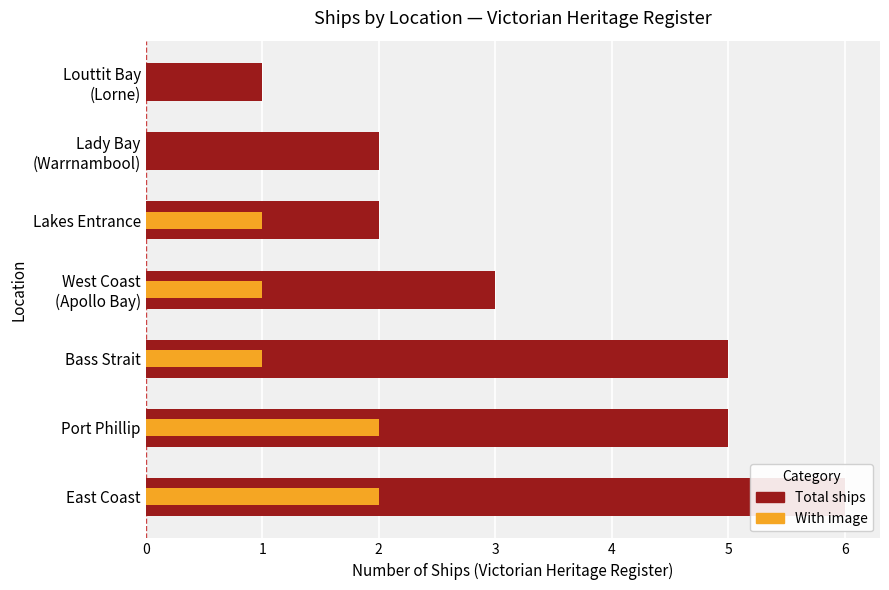

At how many categories does at least one series exceed 3?

3